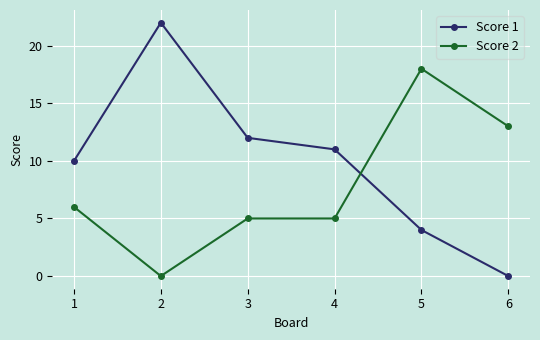

Between 4 and 5, which series saw the biggest shift?

Score 2